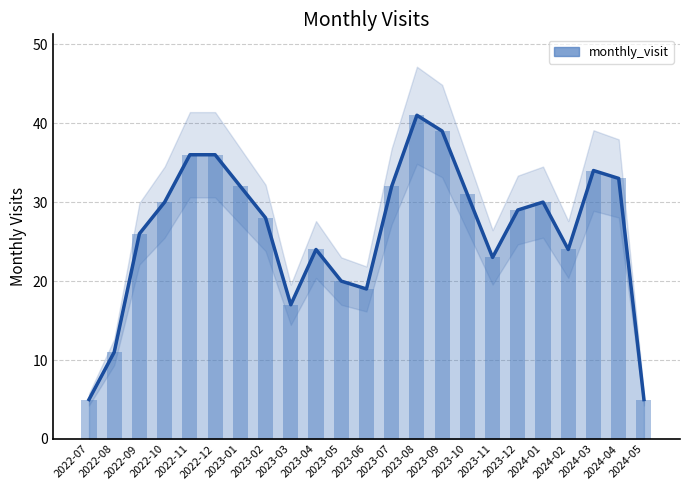

Reading left to right, transcribe all the data shown in this chart.

5	11	26	30	36	36	32	28	17	24	20	19	32	41	39	31	23	29	30	24	34	33	5